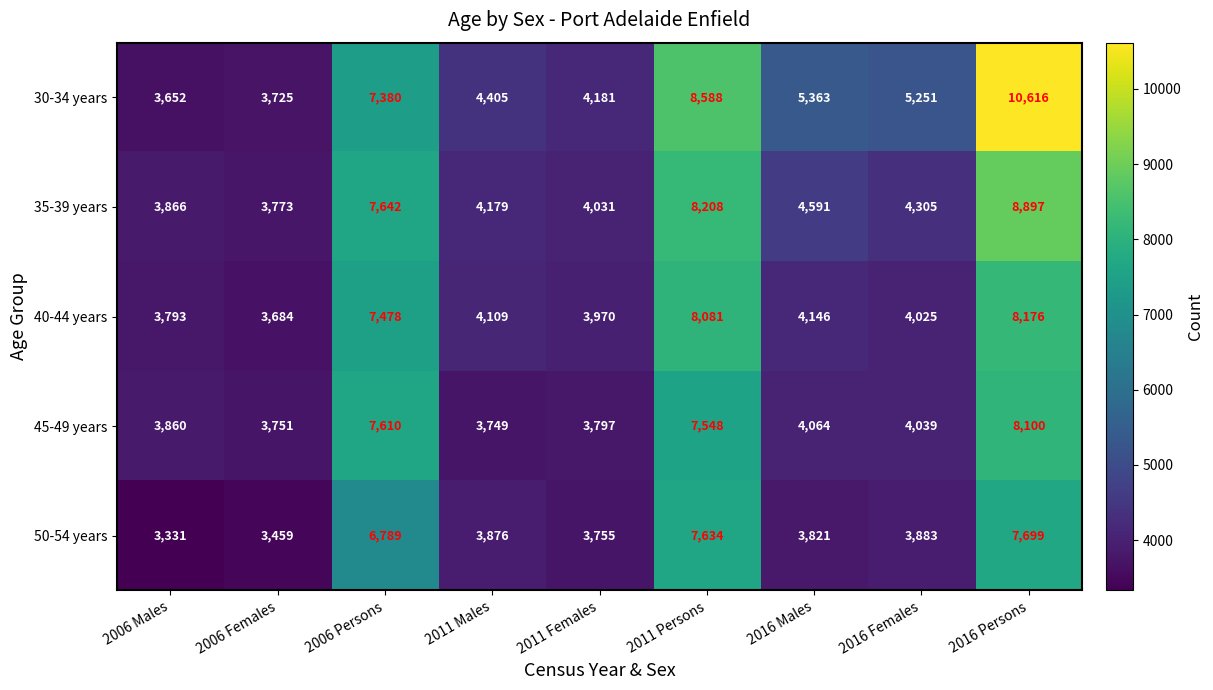

Which series has the widest spread of values?

30-34 years